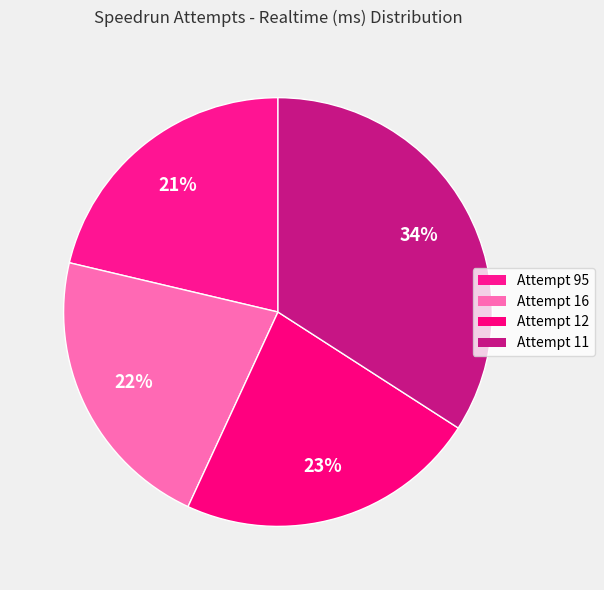

What percentage is the Attempt 11 slice, to the nearest percent?

34%